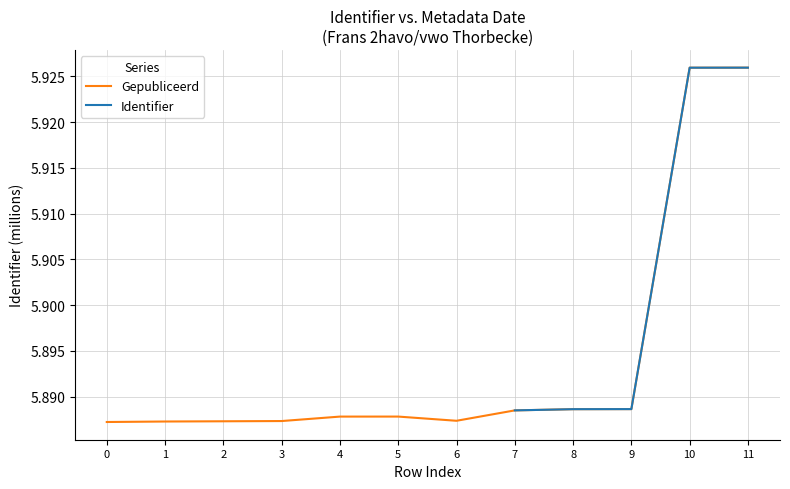

The Gepubliceerd series shows 1.8 at 0. True or false?

False